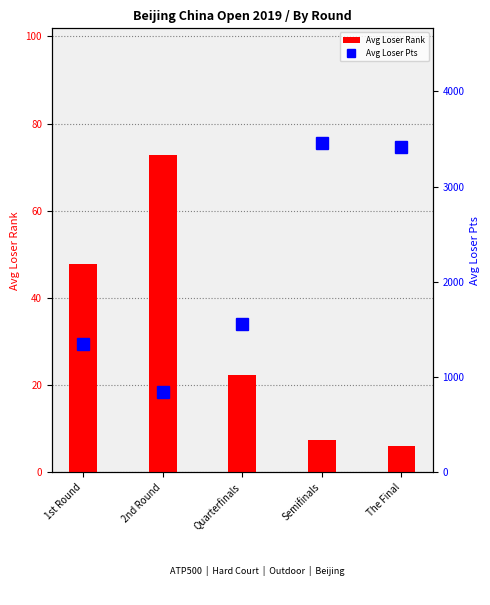

What position from the right is 1st Round?

5